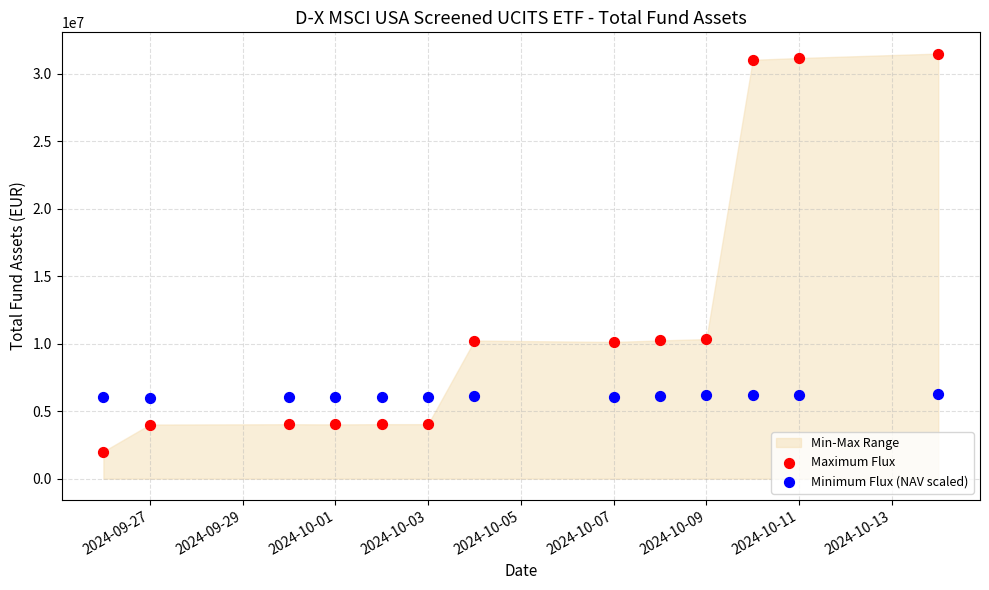

Which series has the largest Y range (max minus min)?

Maximum Flux